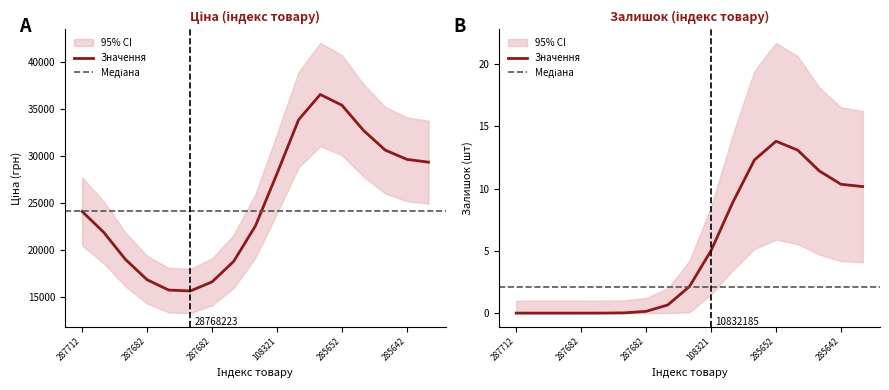

True or false: Ціна and Доп. ціна intersect in this chart.

False